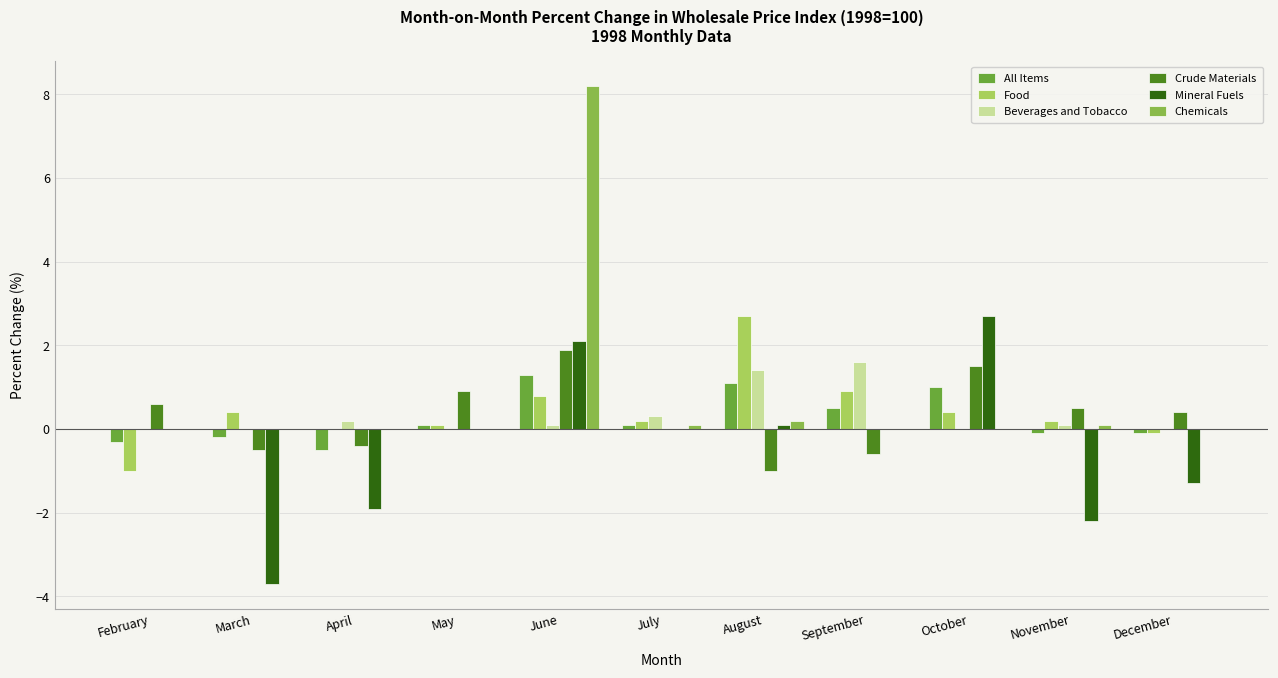

Which series changed the most between September and November?

Mineral Fuels